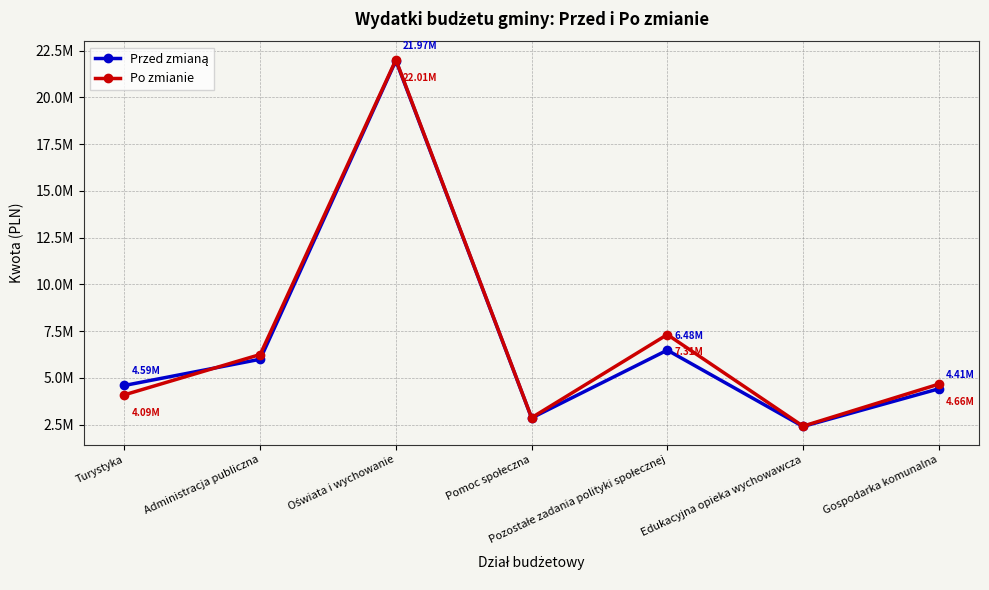

What position from the right is Edukacyjna opieka wychowawcza?

2